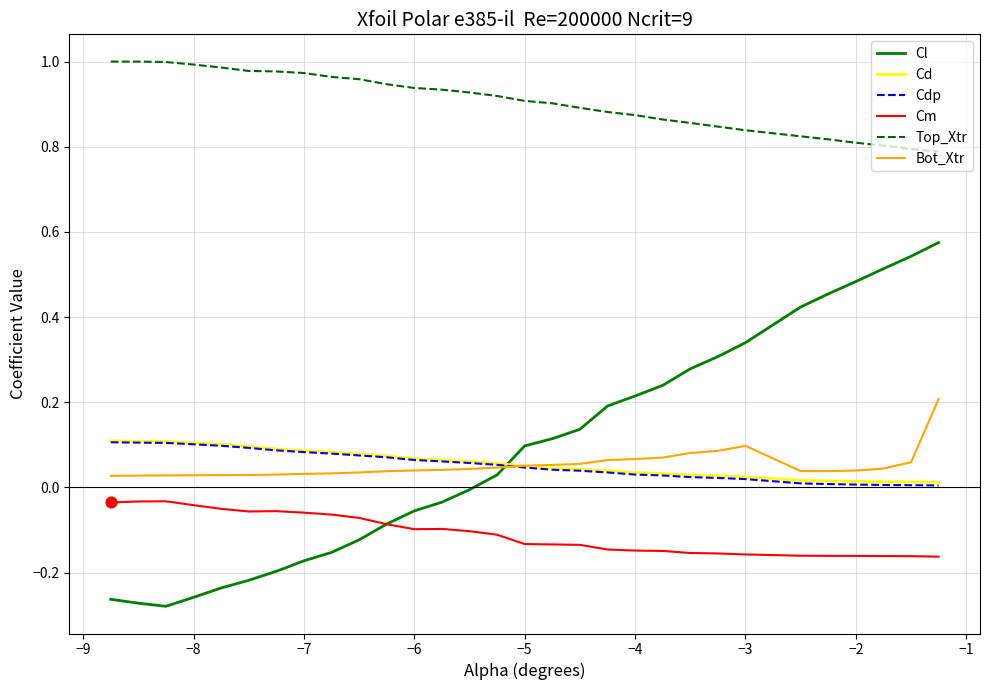

Which series has the largest total across all categories?

Top_Xtr